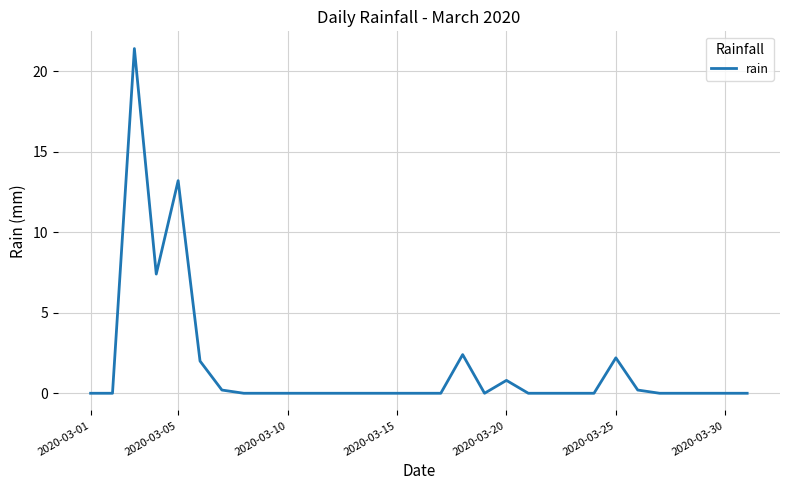

What is the difference between the maximum and minimum values?

21.4